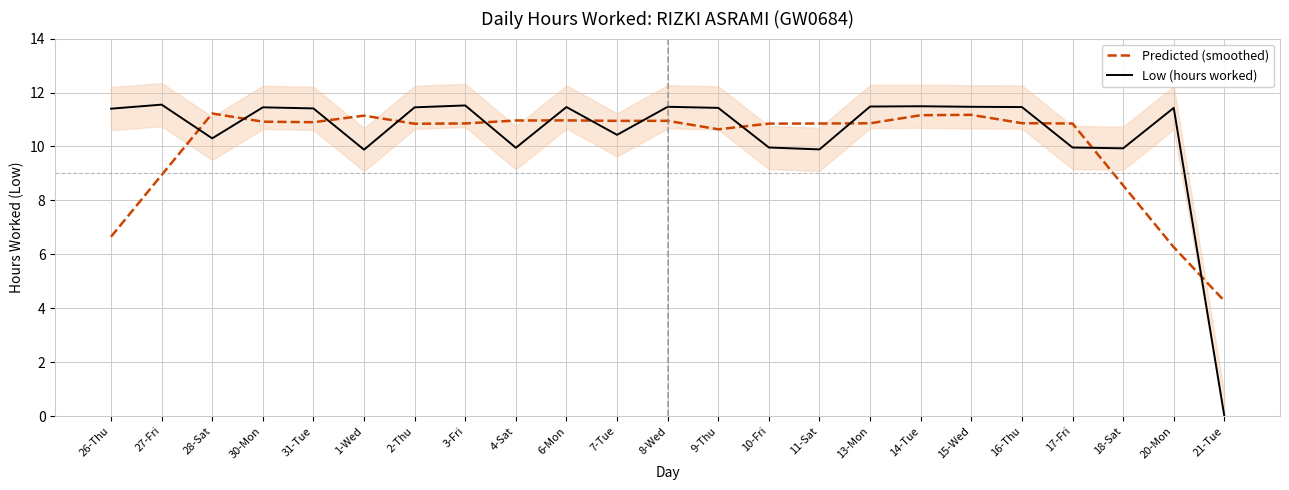

True or false: Low (hours worked) has a value of 9.9 at 4-Sat.

True